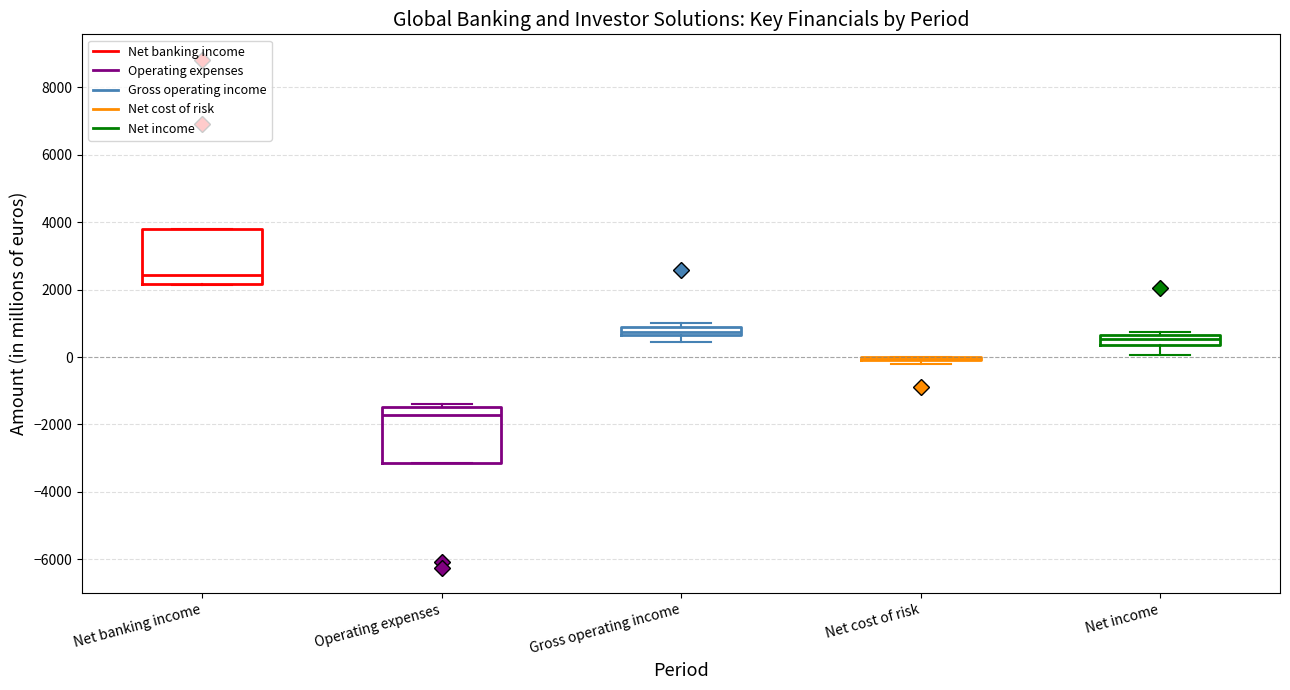

Where does the median line of the box for Net banking income sit on the y-axis? The values are not printed on the chart, so give them approximately, as read against the axis.

2400